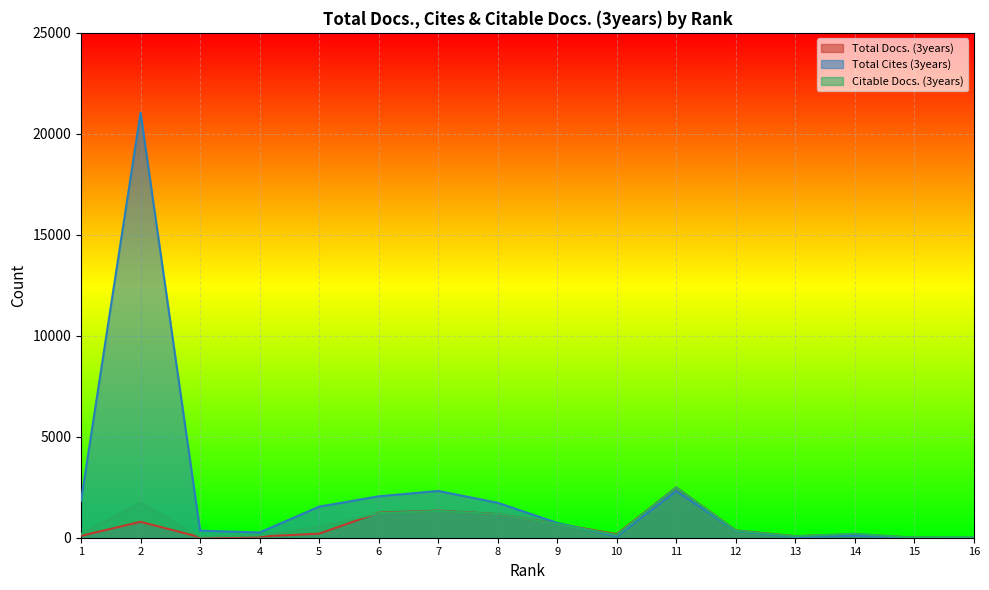

Reading right to left, what are all the values shown in this chart?

Total Docs. (3years): 16=0	15=0	14=167	13=75	12=362	11=2490	10=173	9=697	8=1171	7=1342	6=1238	5=200	4=61	3=29	2=788	1=94
Total Cites (3years): 16=1	15=0	14=101	13=31	12=339	11=2308	10=61	9=734	8=1731	7=2316	6=2051	5=1539	4=260	3=350	2=21050	1=1838
Citable Docs. (3years): 16=23	15=3	14=200	13=72	12=350	11=2490	10=136	9=683	8=1170	7=1325	6=1215	5=543	4=113	3=52	2=1735	1=176